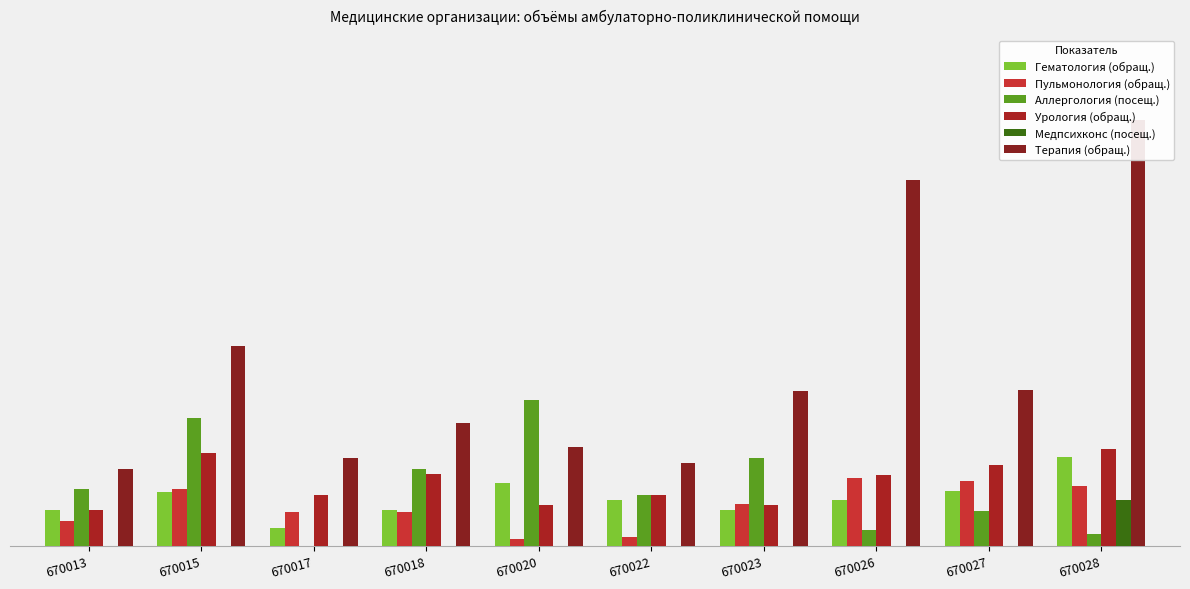

Rank the series by their maximum value, from lowest to highest.

Медпсихконс (посещ.), Пульмонология (обращ.), Гематология (обращ.), Урология (обращ.), Аллергология (посещ.), Терапия (обращ.)